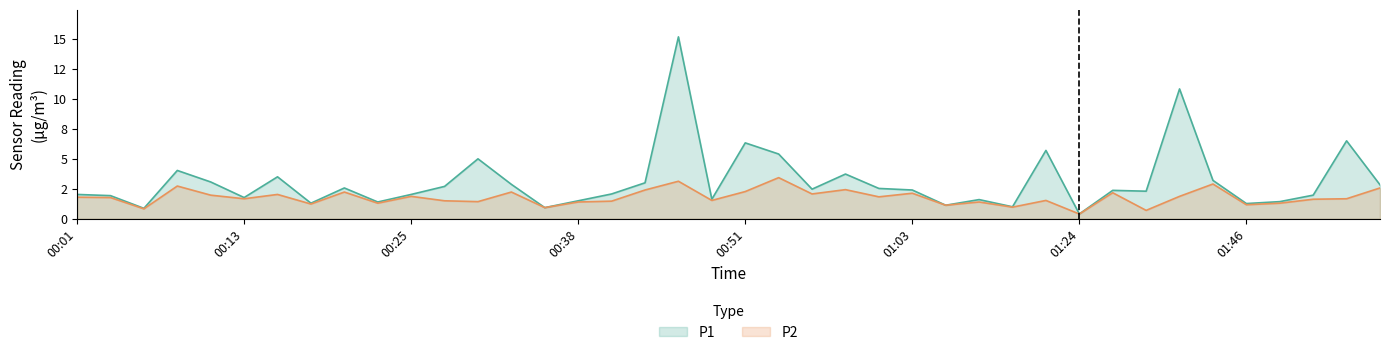

At 01:46, list the series in order from smallest to largest.

P2, P1